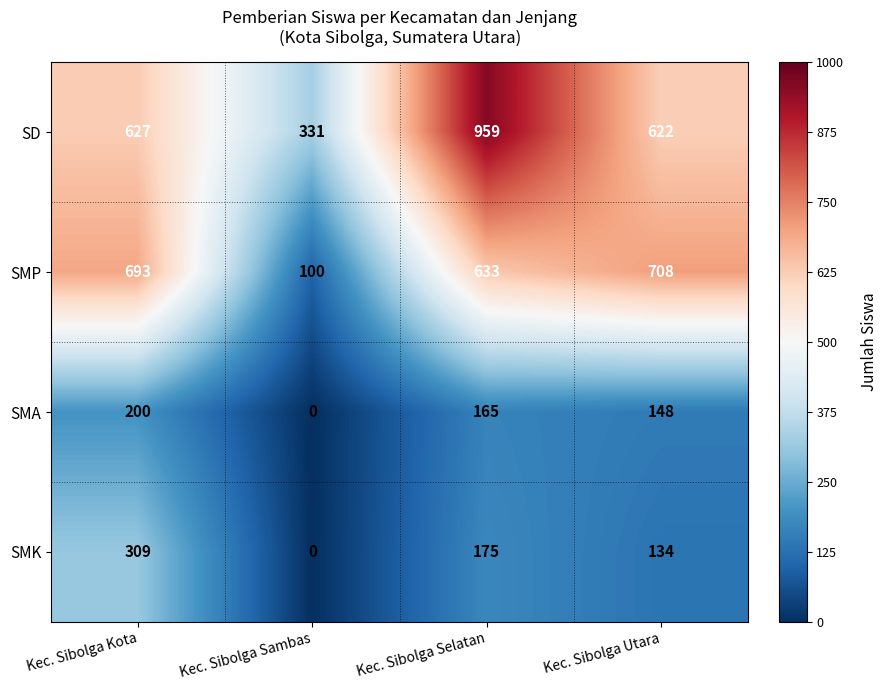

Which category has the highest value in the SMK series?

Kec. Sibolga Kota